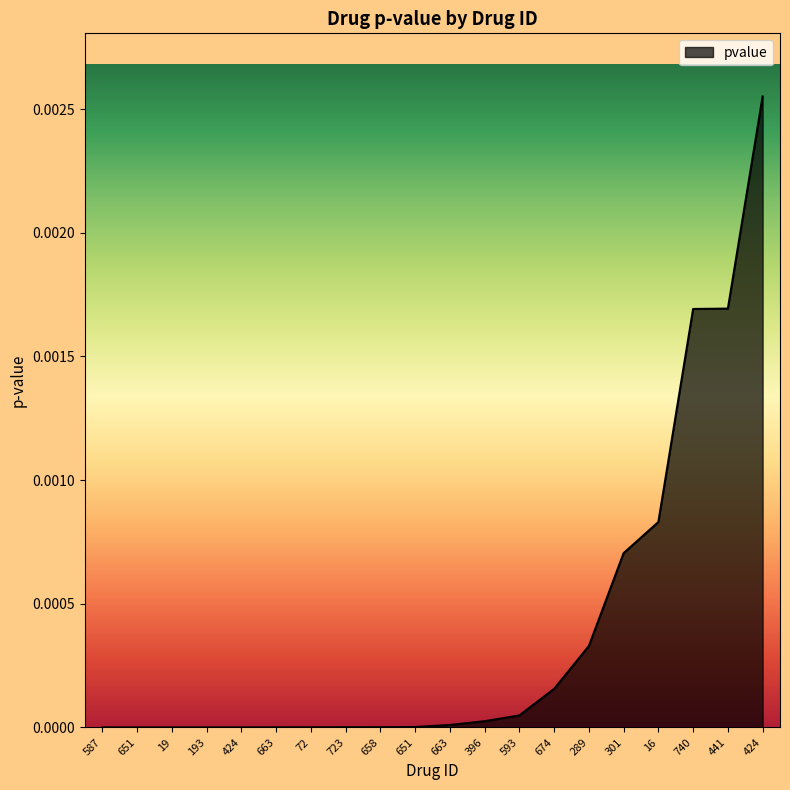

Does the chart display data point markers on the line(s)?

No